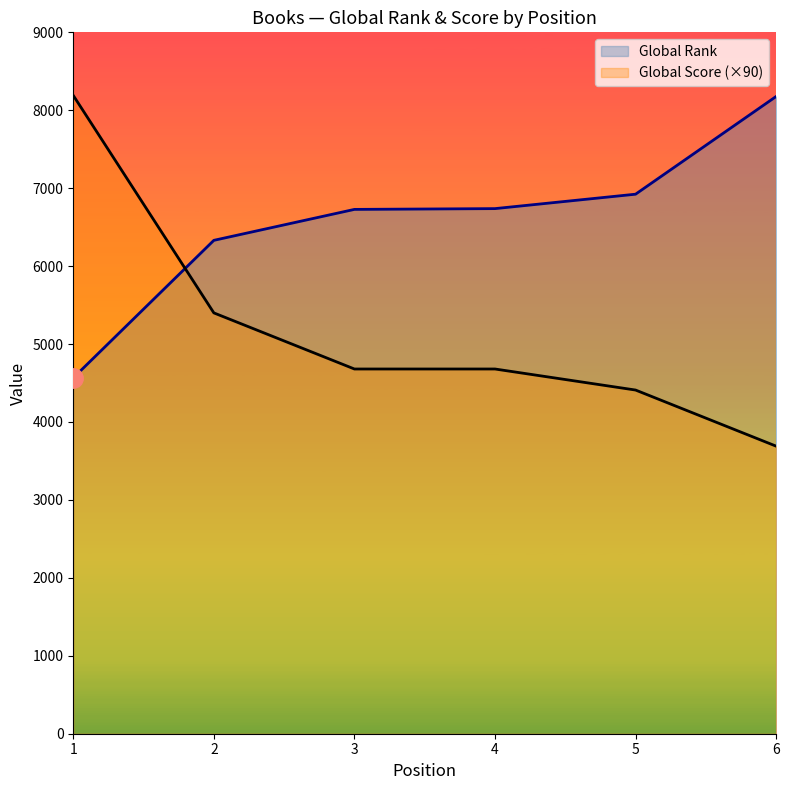

What is the spread (max minus min) of values at 2?

931